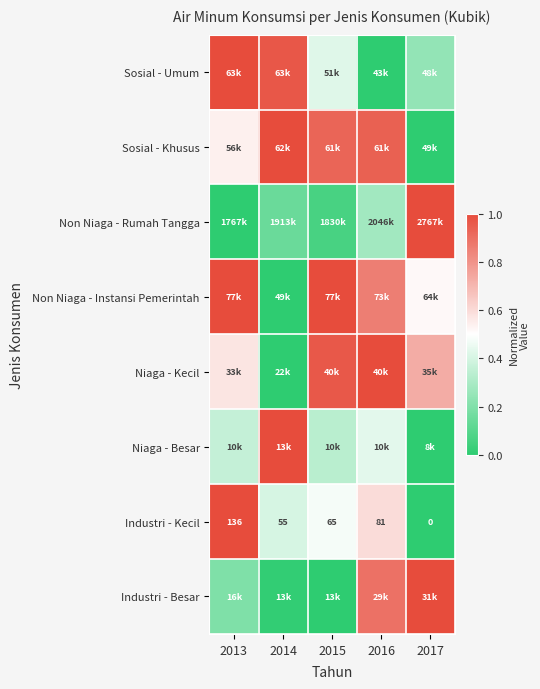

Count the number of data series in this chart.

8